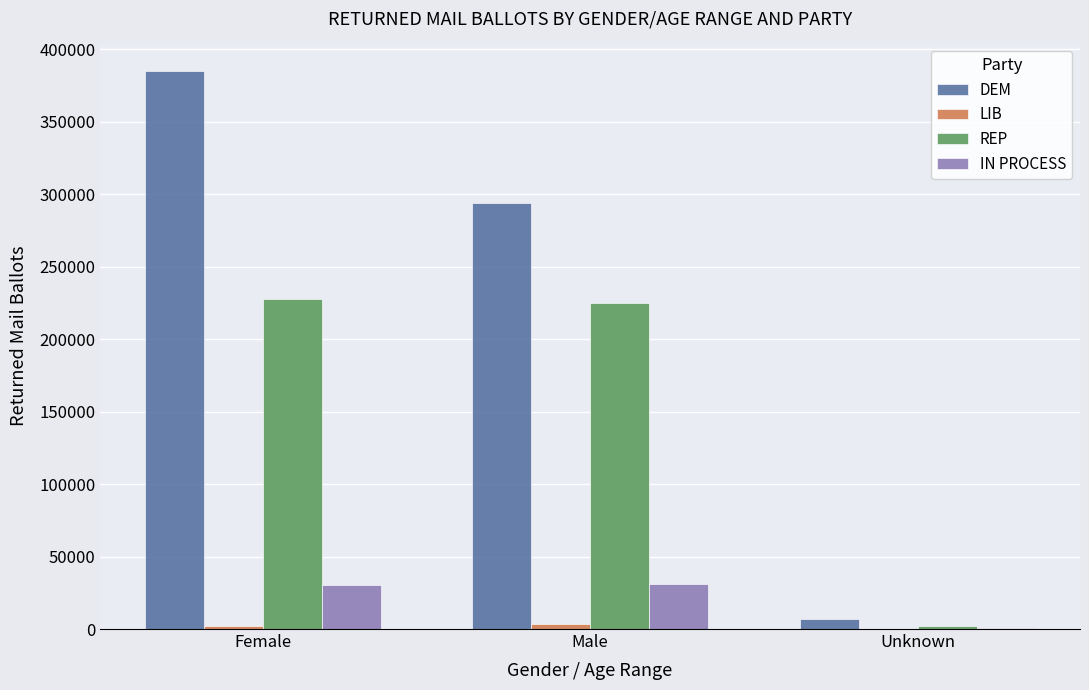

True or false: DEM has a value of 114532 at Male.

False